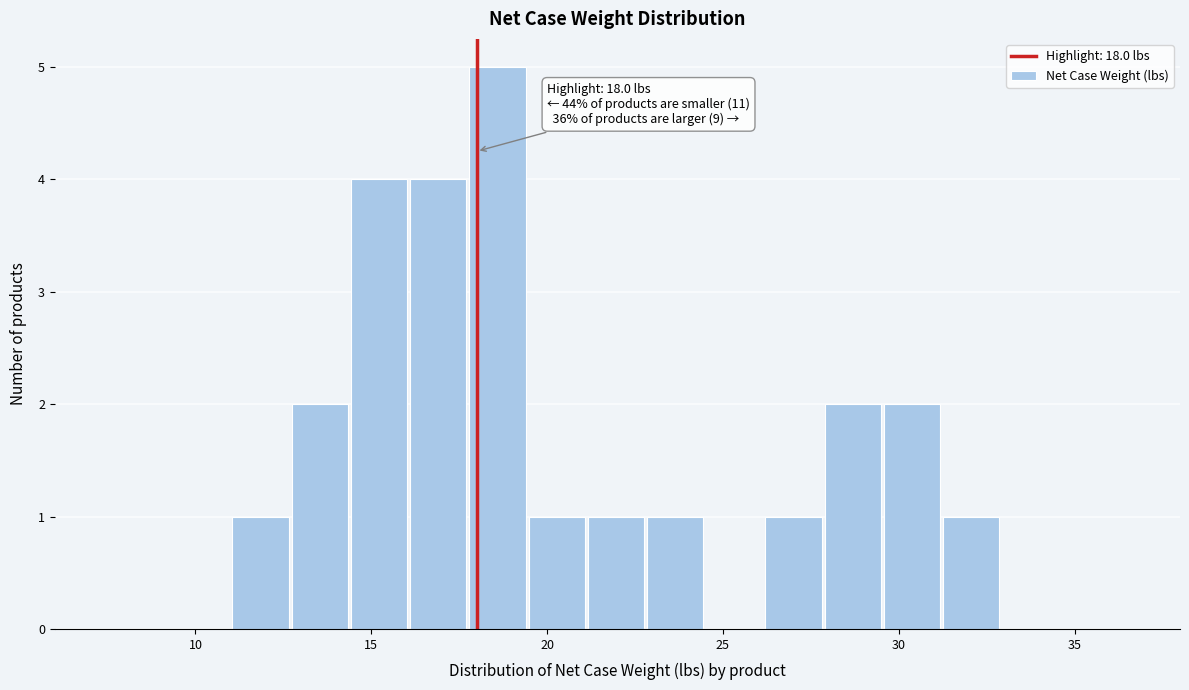

Around what value on the x-axis is the tallest bar? Give the approximate position of its centre, as read against the axis.

18.5